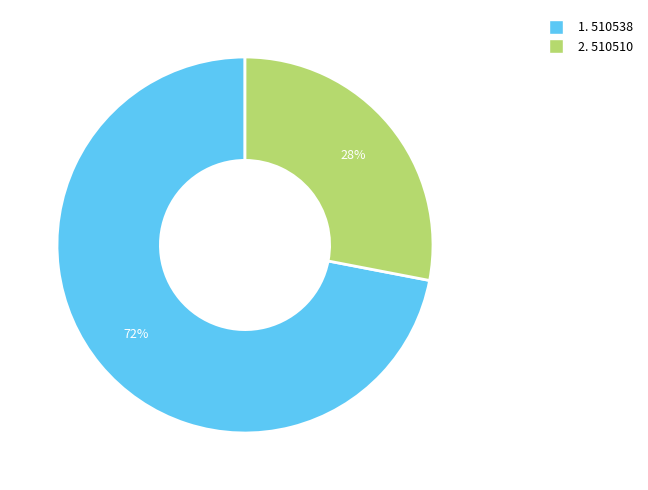

To the nearest percent, what is the average slice percentage?

50%